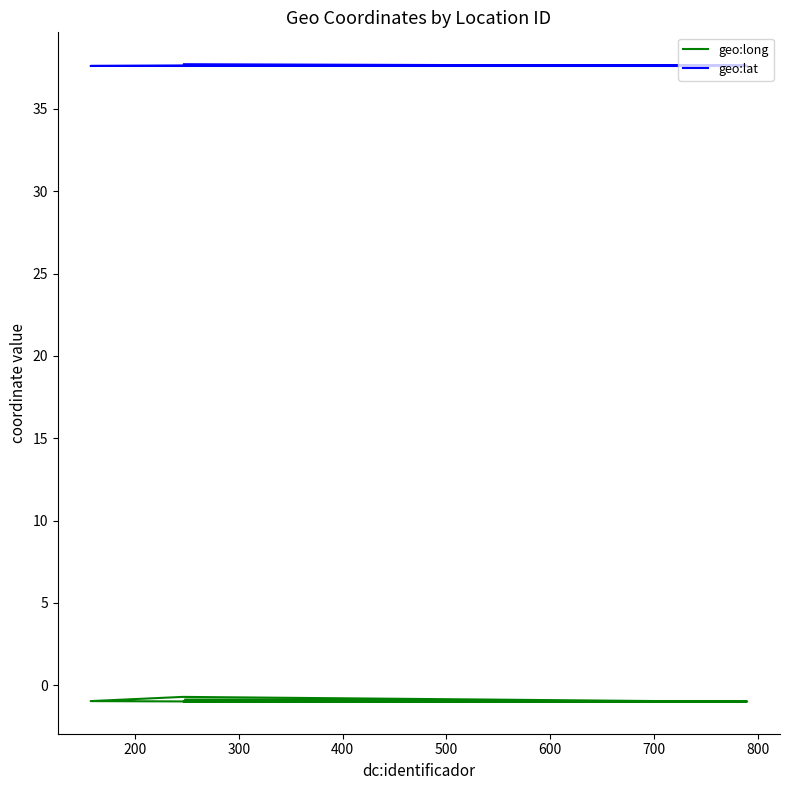

Is it true that geo:long equals -1.0 at 700?

True